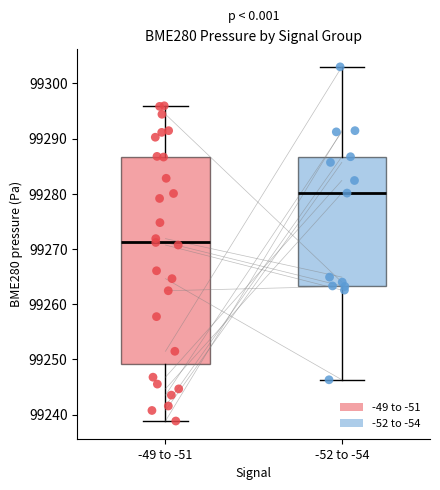

Which box has the highest median line?

-52 to -54